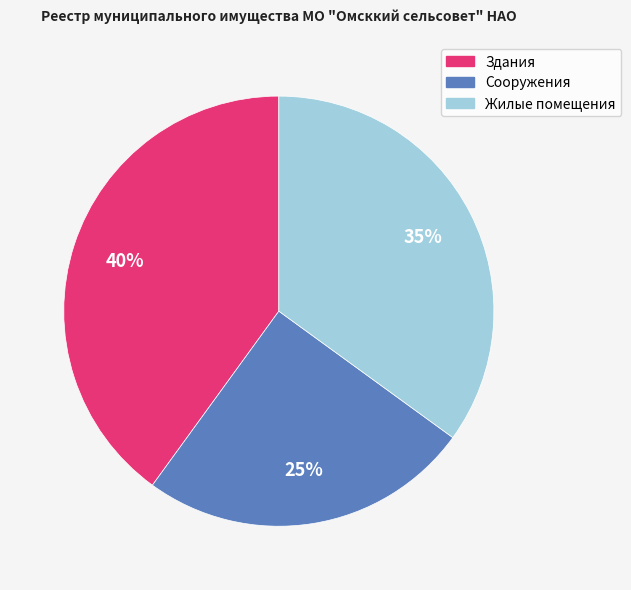

What percentage is the Сооружения slice, to the nearest percent?

25%